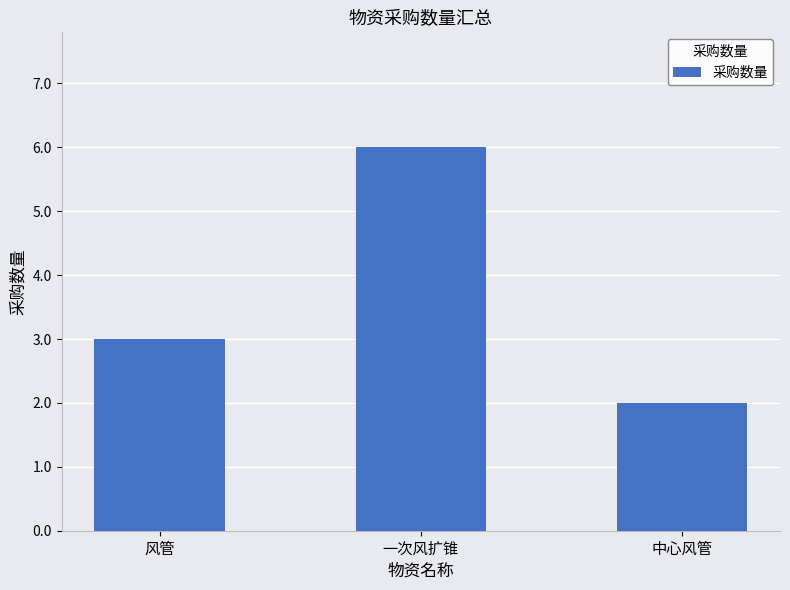

Count the number of categories in the chart.

3